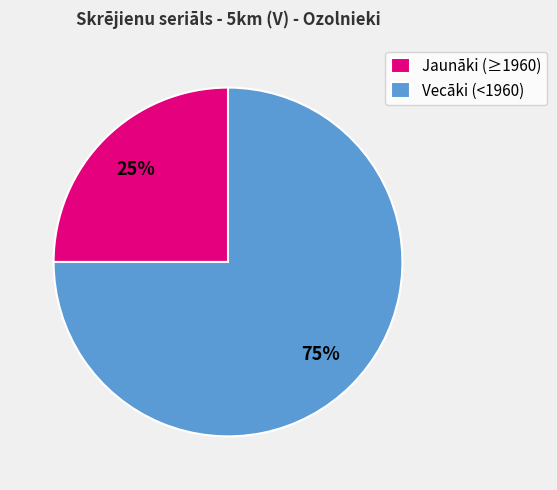

Which has a higher value, Jaunāki (≥1960) or Vecāki (<1960)?

Vecāki (<1960)